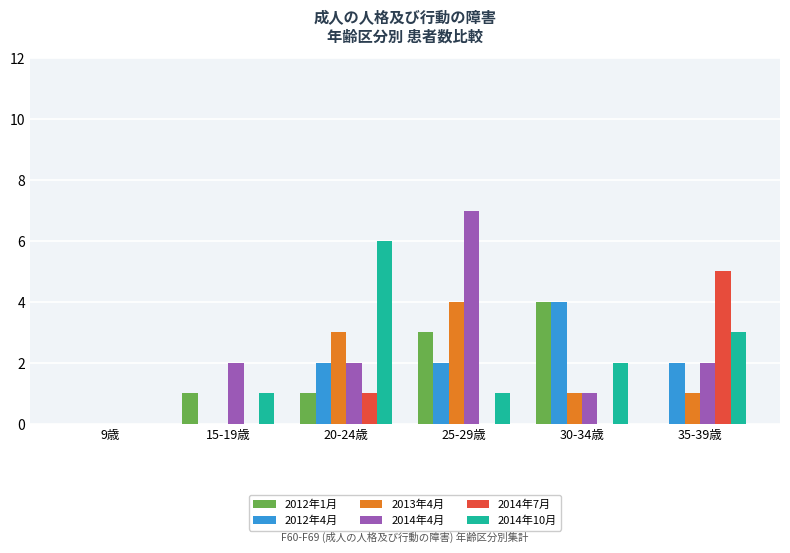

Reading left to right, transcribe all the data shown in this chart.

2012年1月: 9歳=0	15-19歳=1	20-24歳=1	25-29歳=3	30-34歳=4	35-39歳=0
2012年4月: 9歳=0	15-19歳=0	20-24歳=2	25-29歳=2	30-34歳=4	35-39歳=2
2013年4月: 9歳=0	15-19歳=0	20-24歳=3	25-29歳=4	30-34歳=1	35-39歳=1
2014年4月: 9歳=0	15-19歳=2	20-24歳=2	25-29歳=7	30-34歳=1	35-39歳=2
2014年7月: 9歳=0	15-19歳=0	20-24歳=1	25-29歳=0	30-34歳=0	35-39歳=5
2014年10月: 9歳=0	15-19歳=1	20-24歳=6	25-29歳=1	30-34歳=2	35-39歳=3